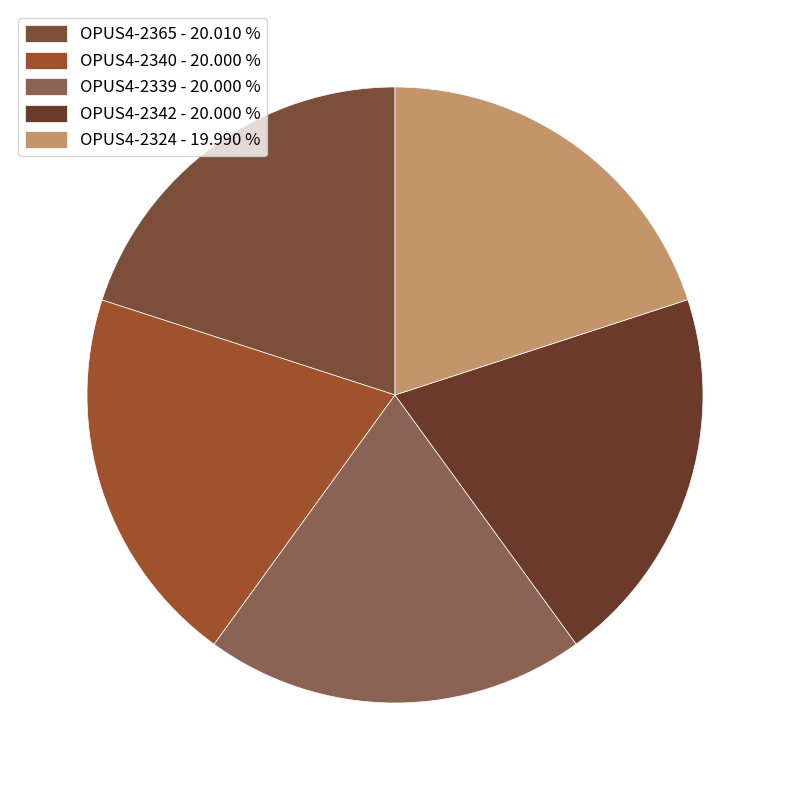

How many slices are in this pie chart?

5